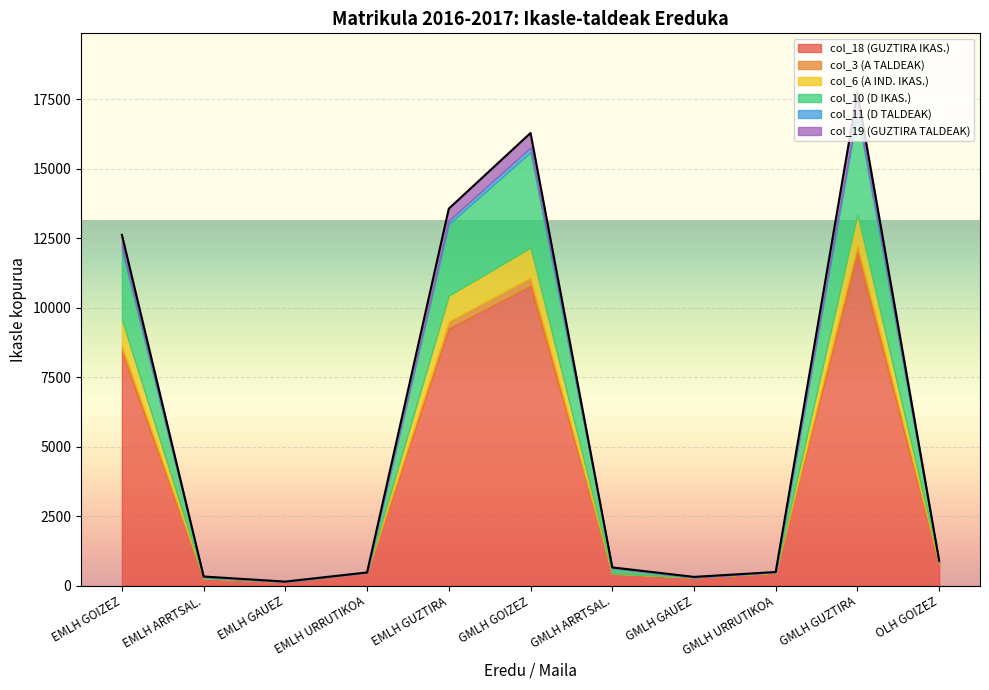

Rank the series at EMLH GAUEZ from lowest to highest value.

col_6 (A IND. IKAS.), col_10 (D IKAS.), col_11 (D TALDEAK), col_3 (A TALDEAK), col_19 (GUZTIRA TALDEAK), col_18 (GUZTIRA IKAS.)